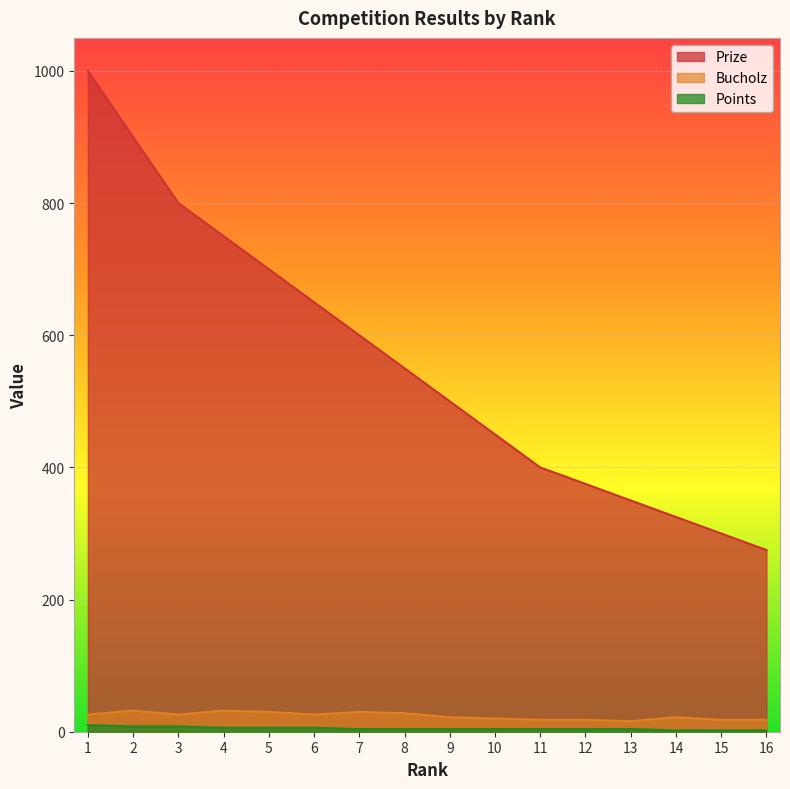

Between 5 and 16, which series saw the biggest shift?

Prize